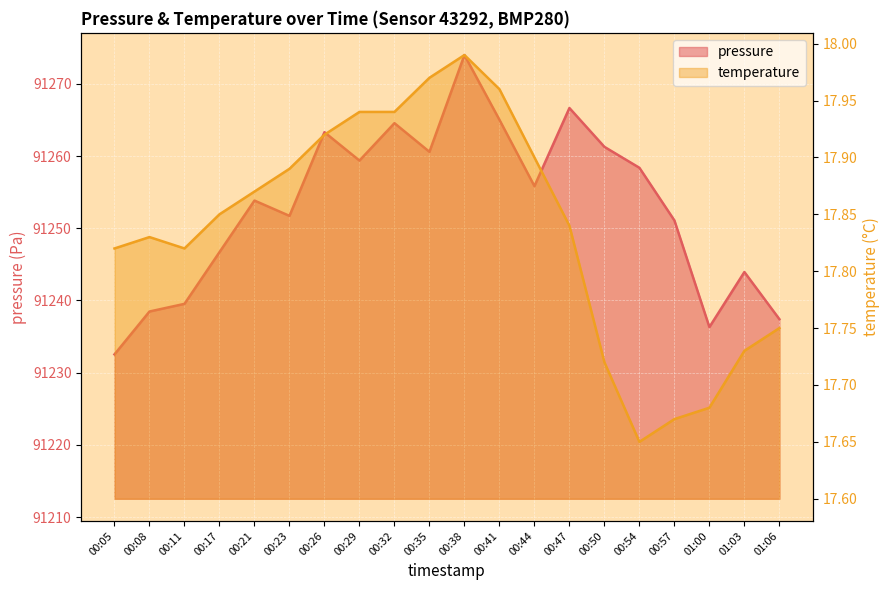

What is the minimum value for pressure?

91232.5